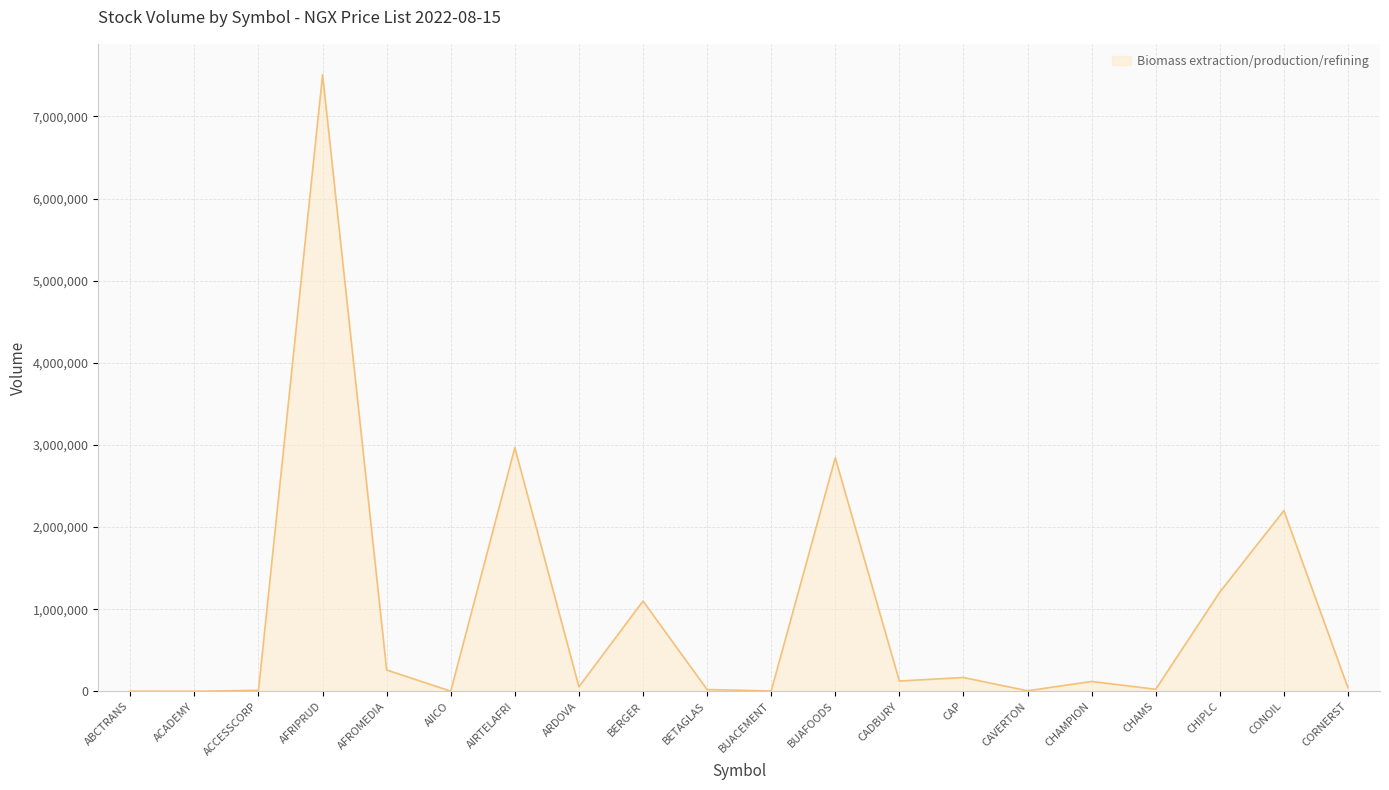

What is the change in value from AFRIPRUD to CHAMPION?

-7389316